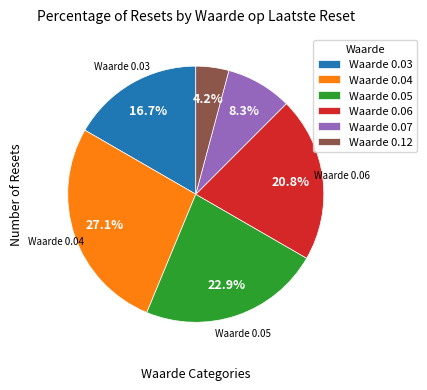

How many slices are in this pie chart?

6